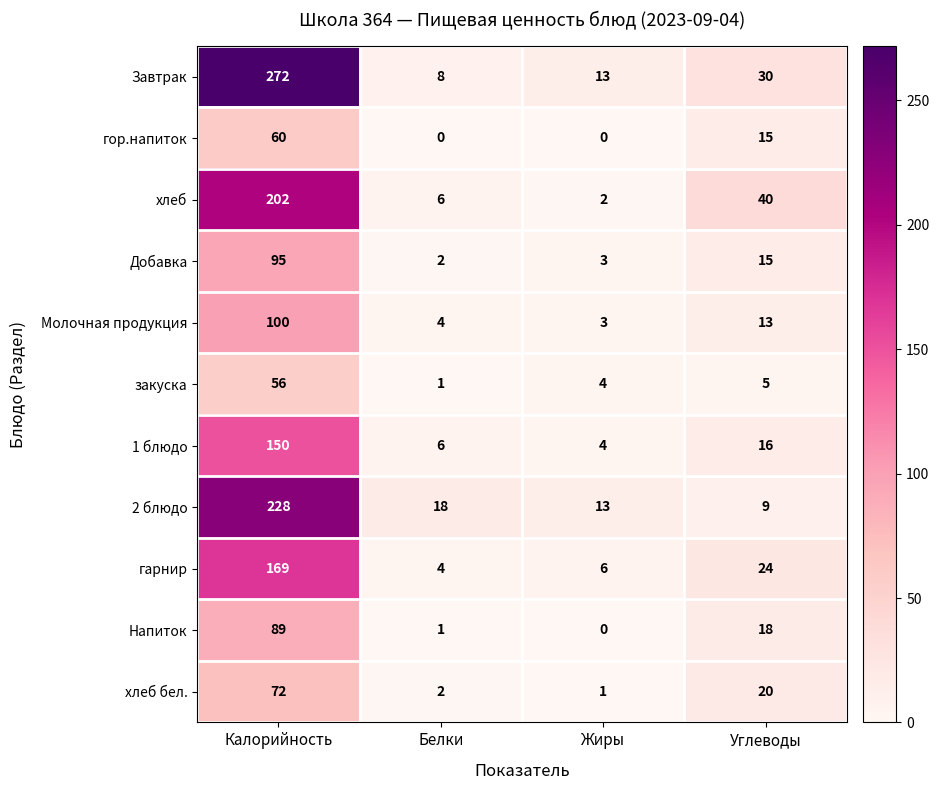

What is the minimum value for гарнир?

4